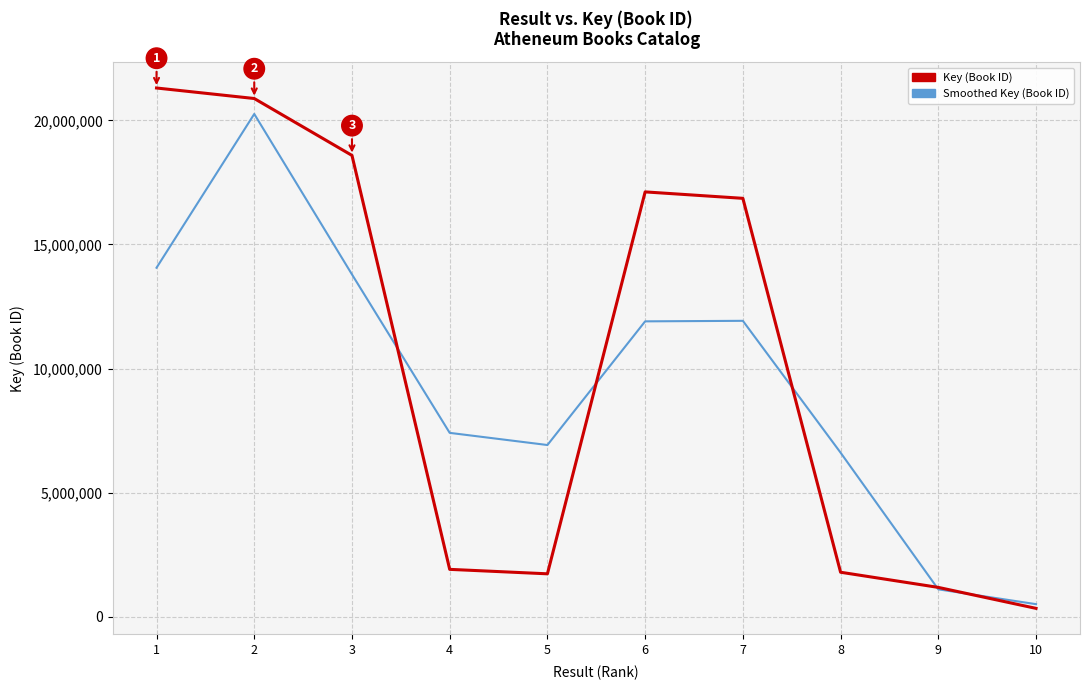

What is the difference between the maximum and second lowest values in the Key (Book ID) series?

20121524.0